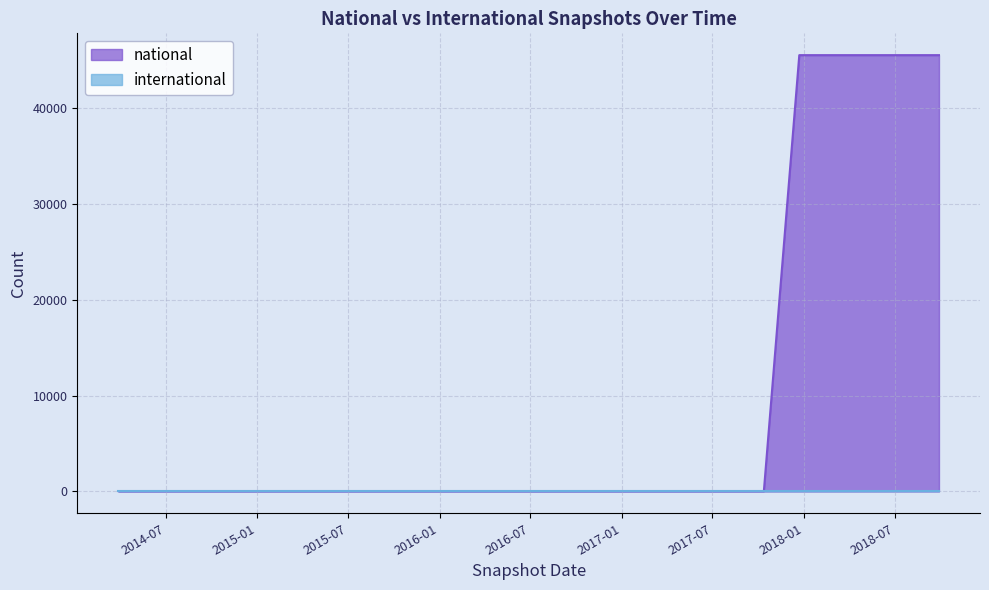

What is the ratio of the value at 2015-01-19 to the value at 2014-09-08?

1.0